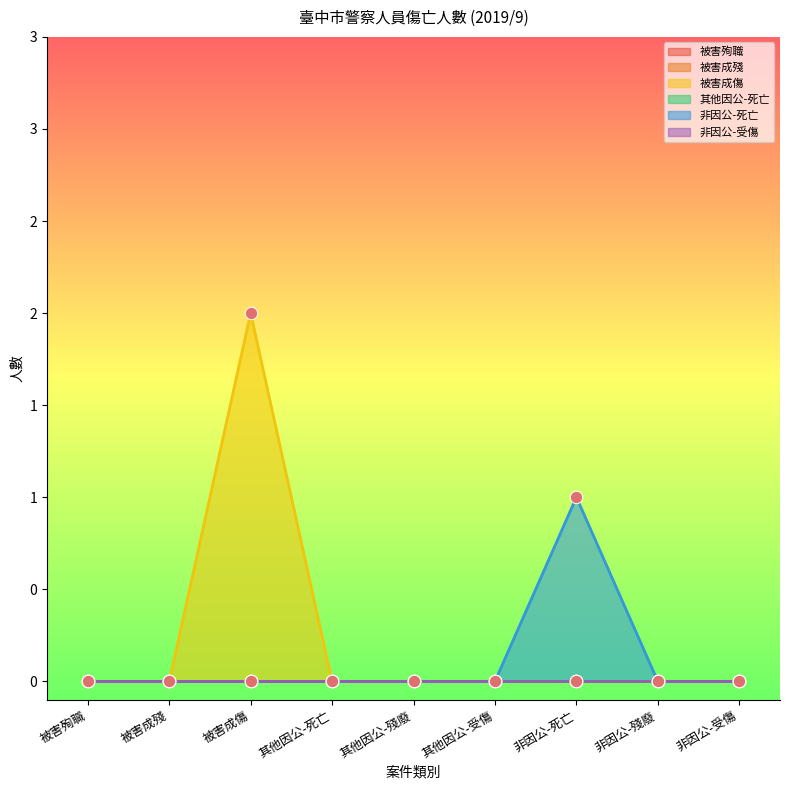

Which series contains the lowest Y value?

被害殉職